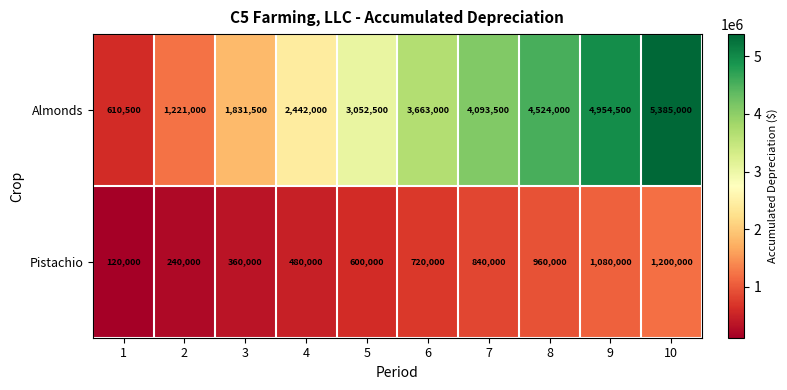

How many Pistachio values are between 360000 and 960000?

6